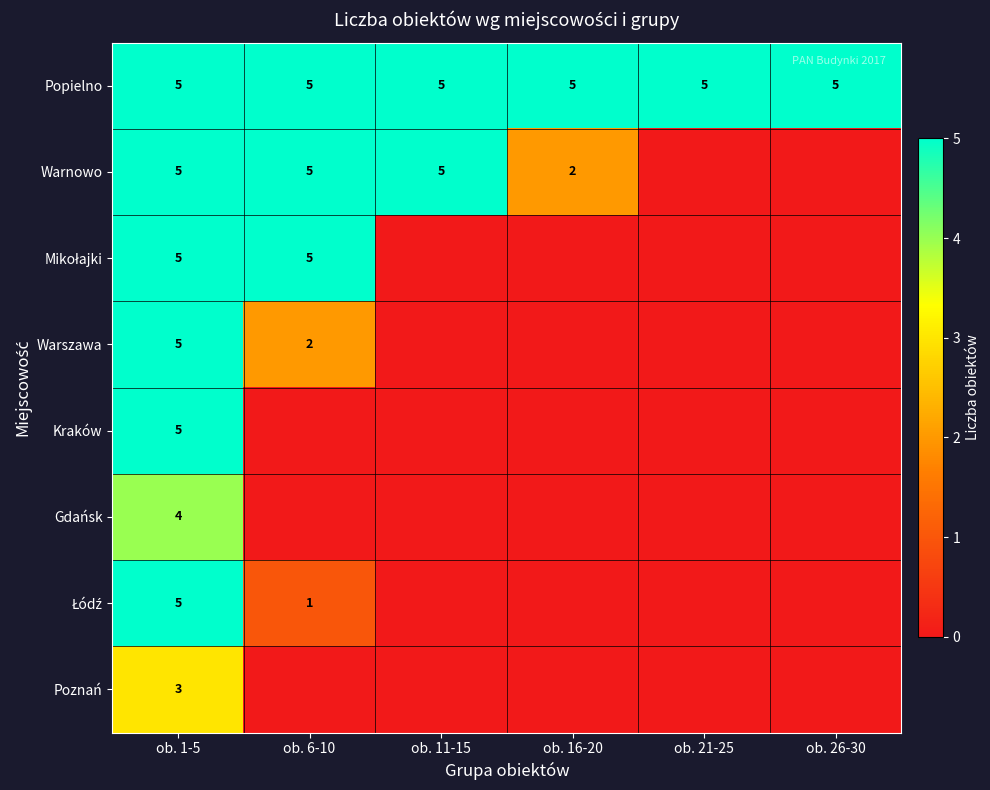

What is the average value of the Popielno series?

5